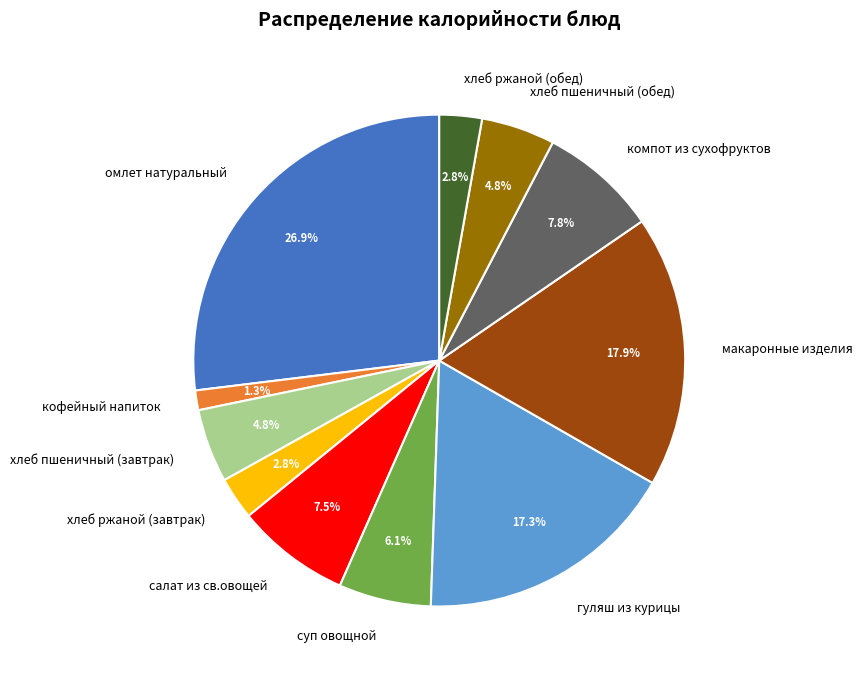

To the nearest percent, what is the average slice percentage?

9%